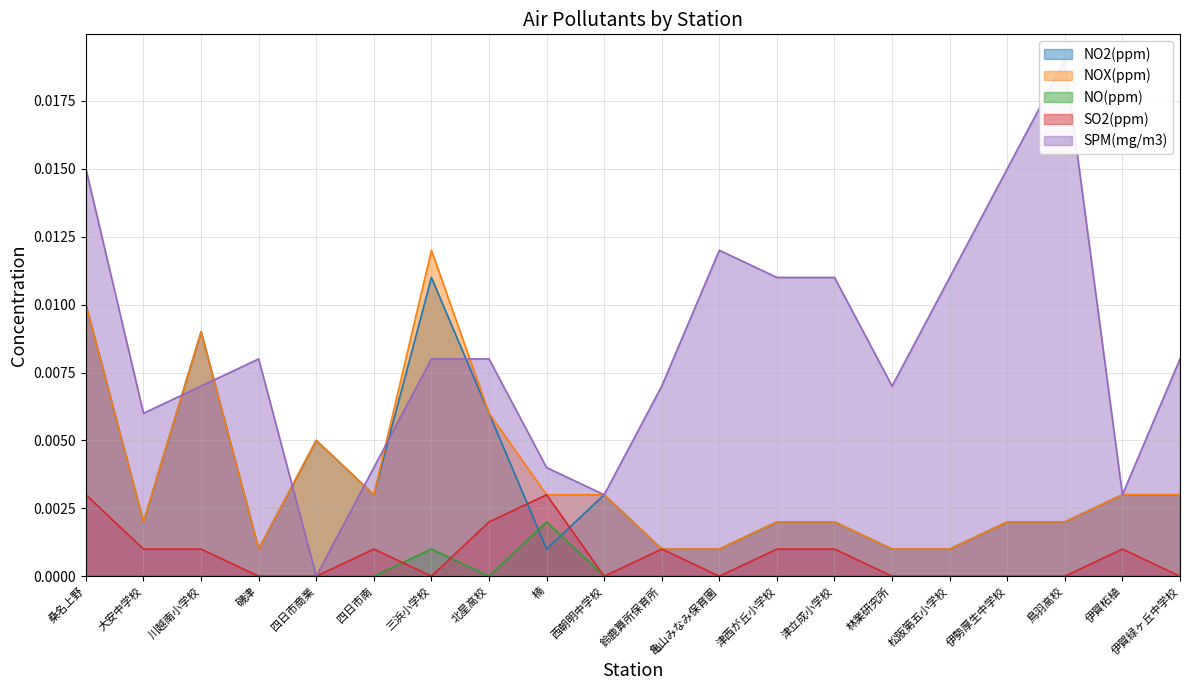

Reading left to right, what are all the values shown in this chart?

NO2(ppm): 0.0	0.0	0.0	0.0	0.0	0.0	0.0	0.0	0.0	0.0	0.0	0.0	0.0	0.0	0.0	0.0	0.0	0.0	0.0	0.0
NOX(ppm): 0.0	0.0	0.0	0.0	0.0	0.0	0.0	0.0	0.0	0.0	0.0	0.0	0.0	0.0	0.0	0.0	0.0	0.0	0.0	0.0
NO(ppm): 0.0	0.0	0.0	0.0	0.0	0.0	0.0	0.0	0.0	0.0	0.0	0.0	0.0	0.0	0.0	0.0	0.0	0.0	0.0	0.0
SO2(ppm): 0.0	0.0	0.0	0.0	0.0	0.0	0.0	0.0	0.0	0.0	0.0	0.0	0.0	0.0	0.0	0.0	0.0	0.0	0.0	0.0
SPM(mg/m3): 0.0	0.0	0.0	0.0	0.0	0.0	0.0	0.0	0.0	0.0	0.0	0.0	0.0	0.0	0.0	0.0	0.0	0.0	0.0	0.0